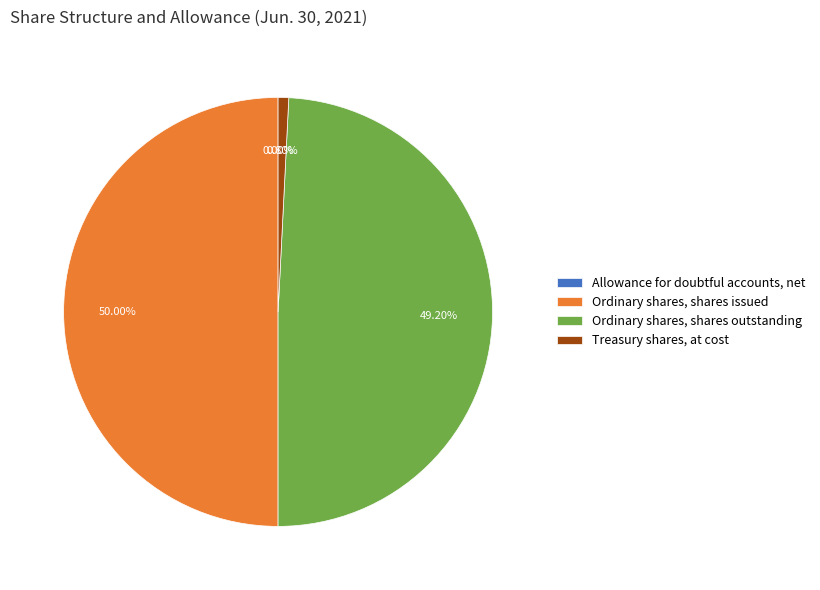

Which slice is the largest?

Ordinary shares, shares issued